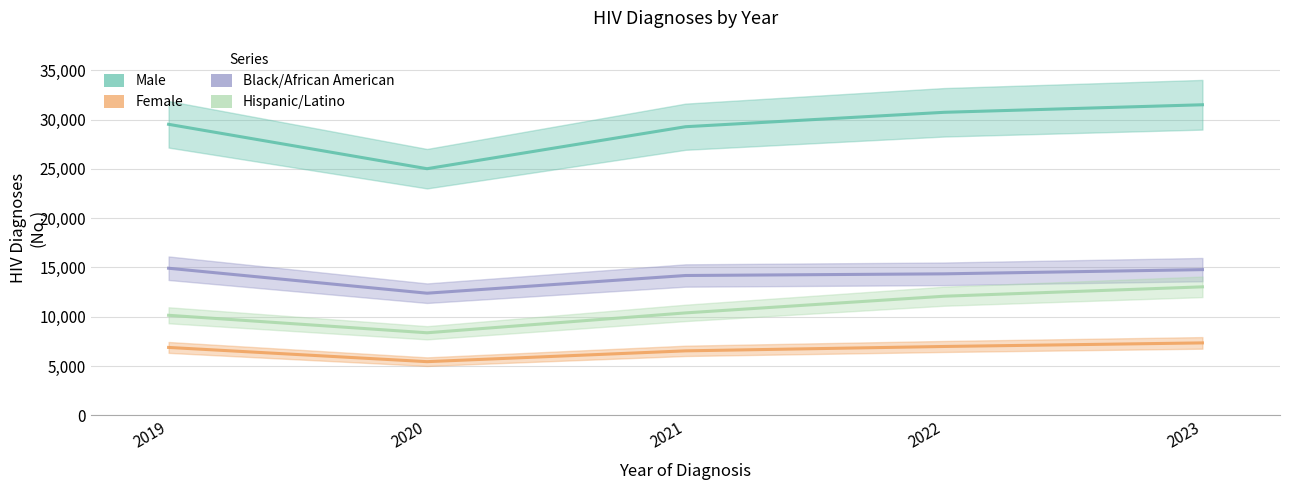

At which label is Black/African American closest to 13656?

2021